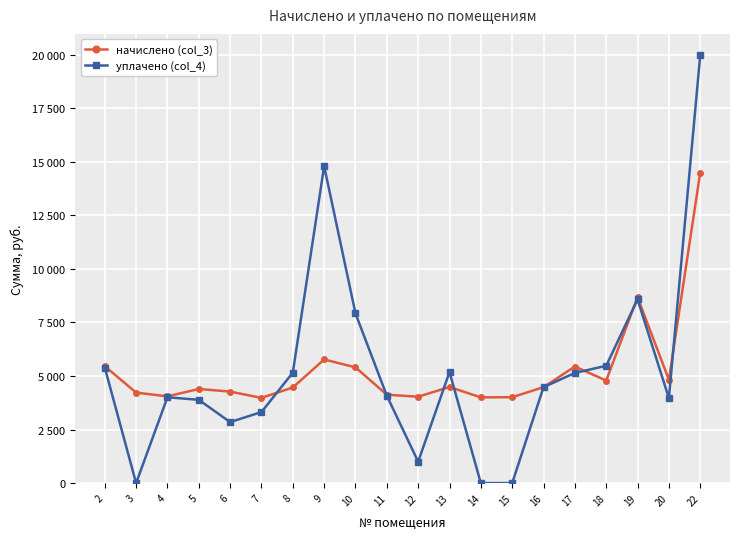

What are all the series names shown in the legend?

начислено (col_3), уплачено (col_4)